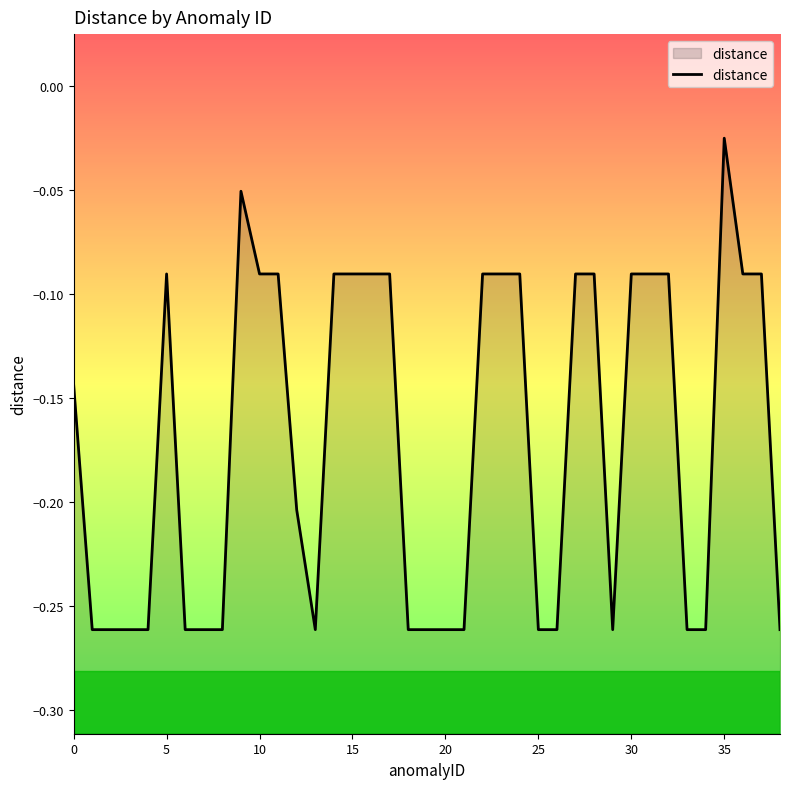

The value at 27 is -0.1. True or false?

True